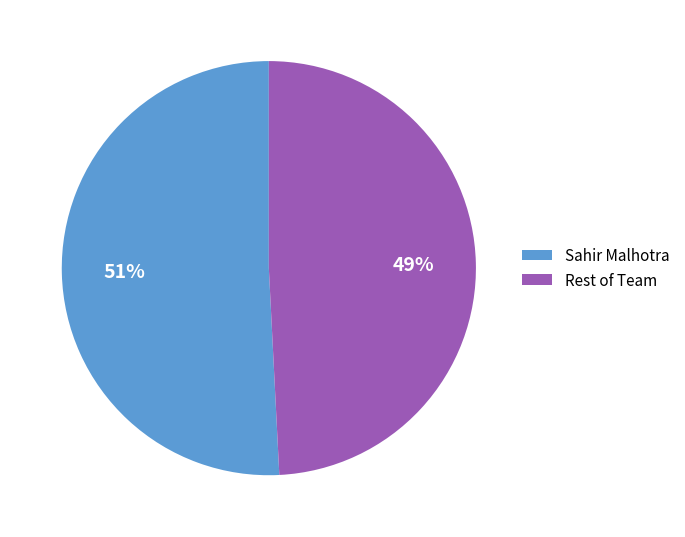

Count the number of slices in the pie.

2